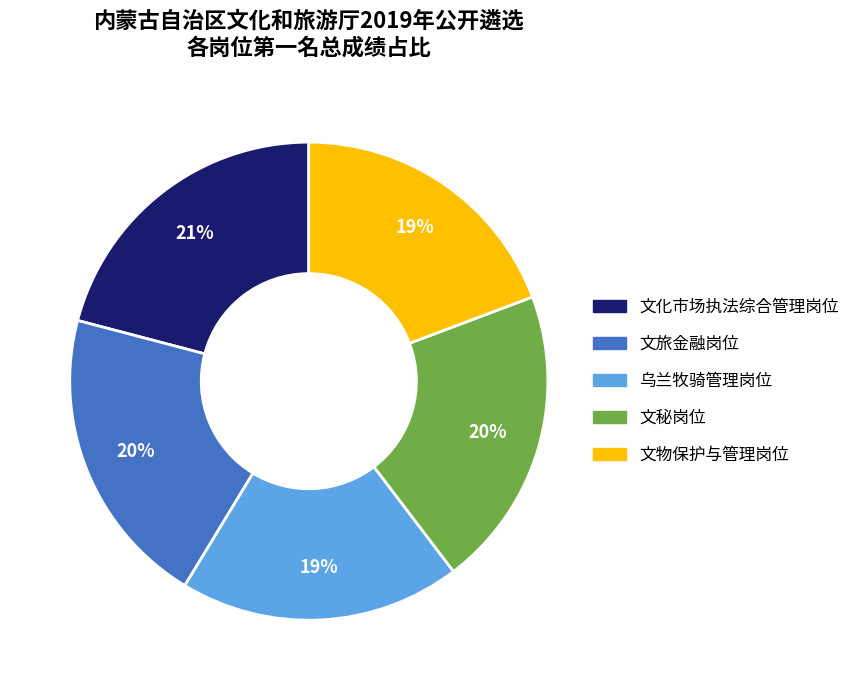

What is the largest slice in the pie chart?

文化市场执法综合管理岗位